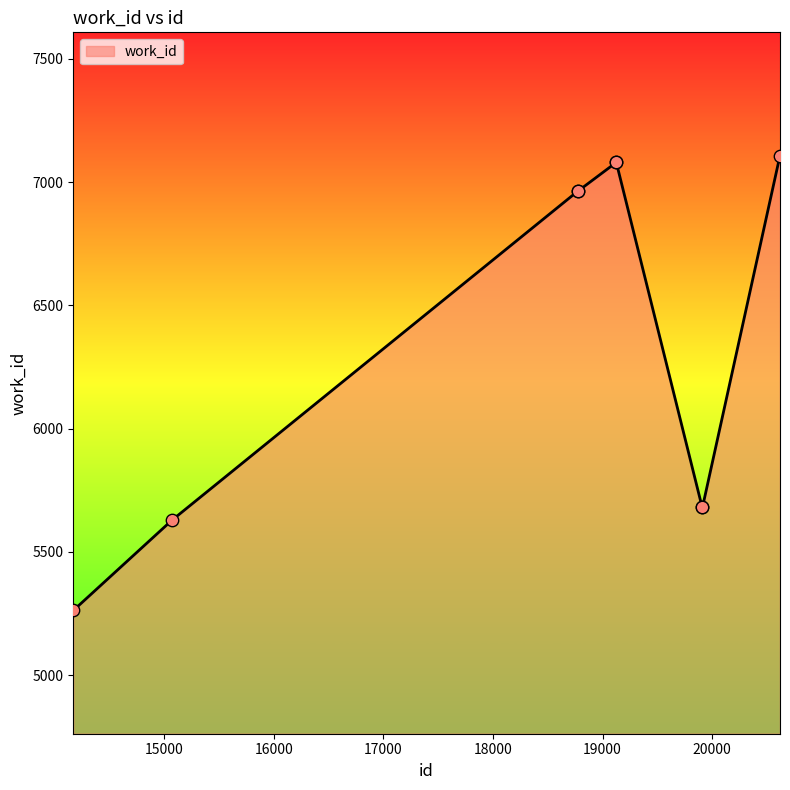

What is the greatest value displayed?

7108